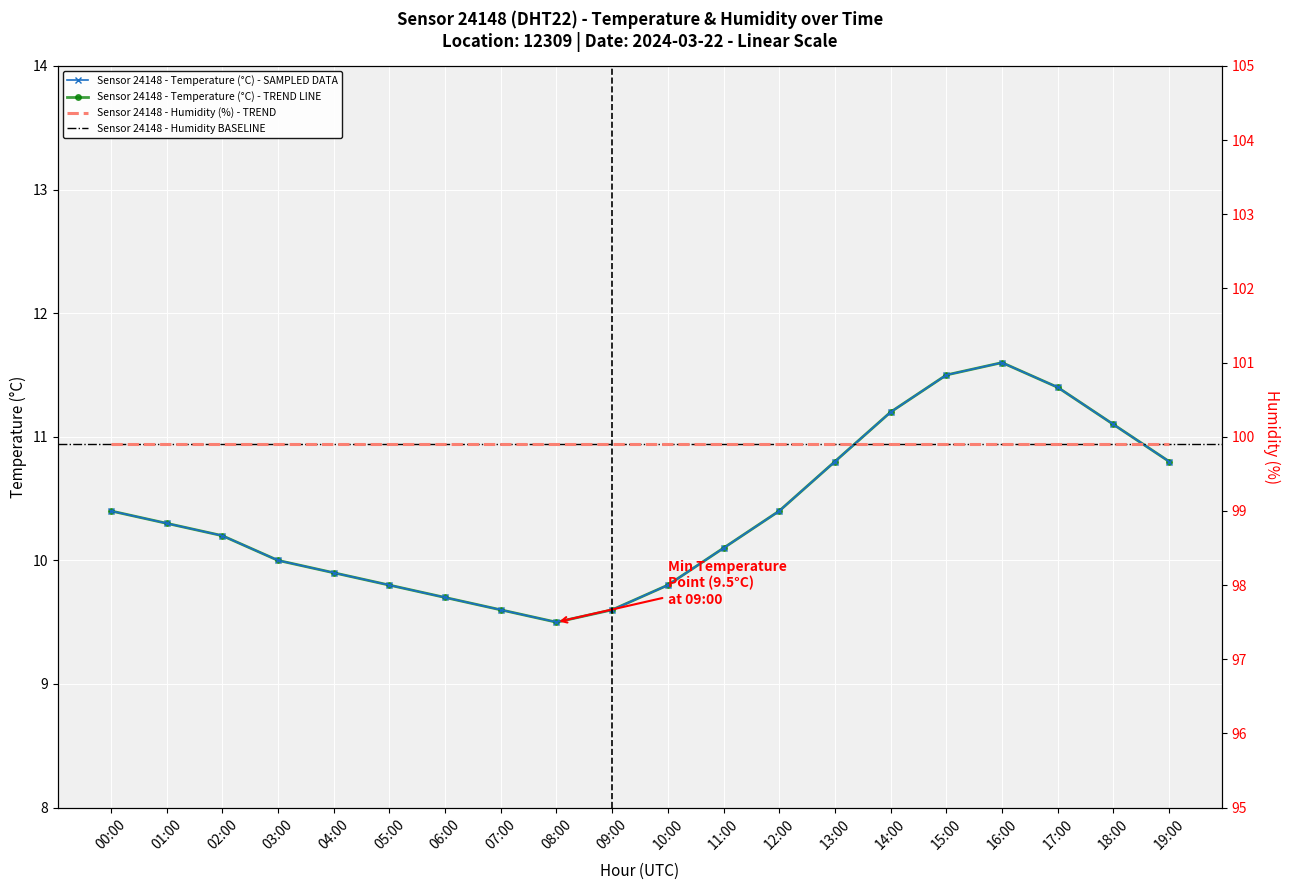

What is the difference between the values at 02:00 and 16:00?

1.4